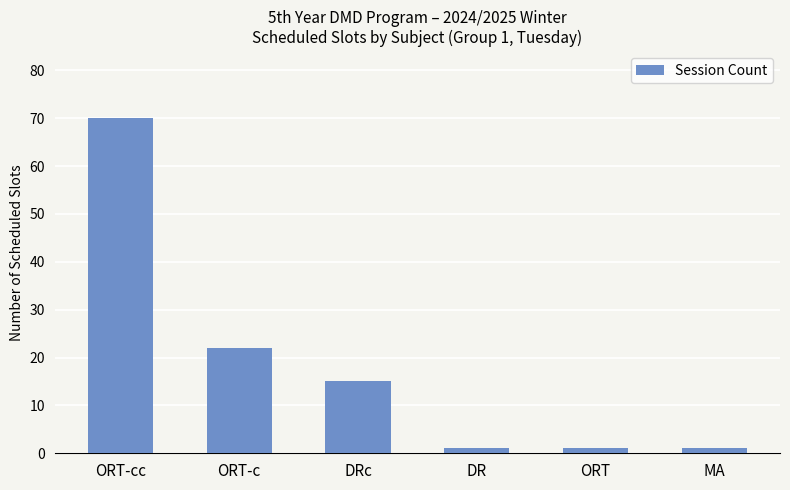

What is the value of the 6th bar from the left?

1